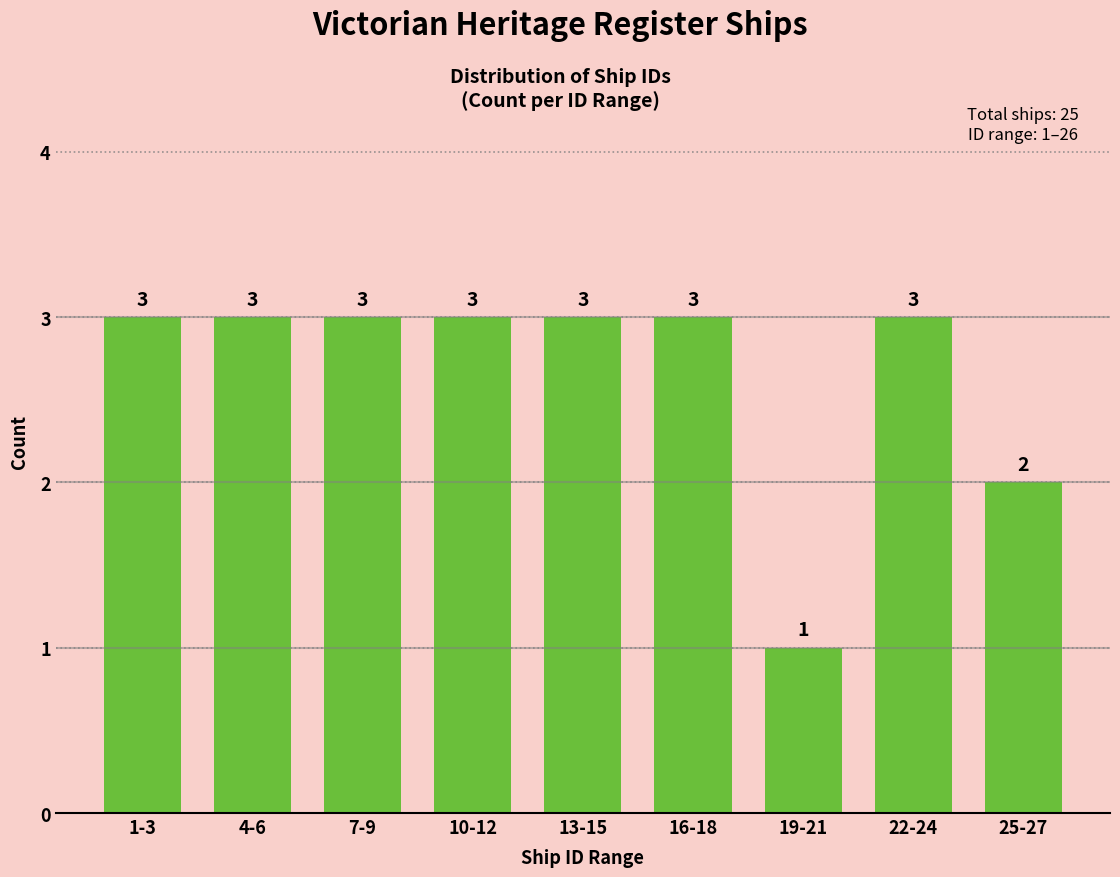

Reading left to right, what are all the values shown in this chart?

1-3=3	4-6=3	7-9=3	10-12=3	13-15=3	16-18=3	19-21=1	22-24=3	25-27=2